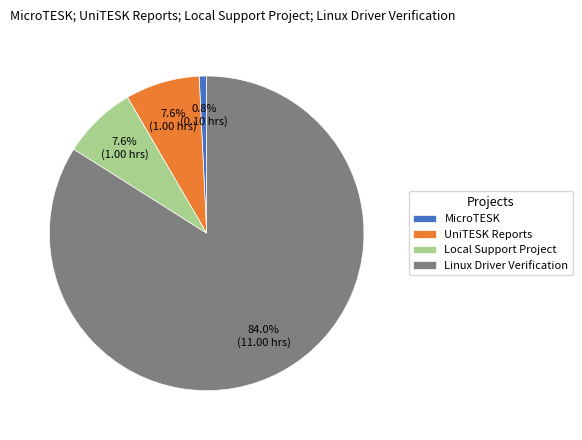

How many slices are in this pie chart?

4